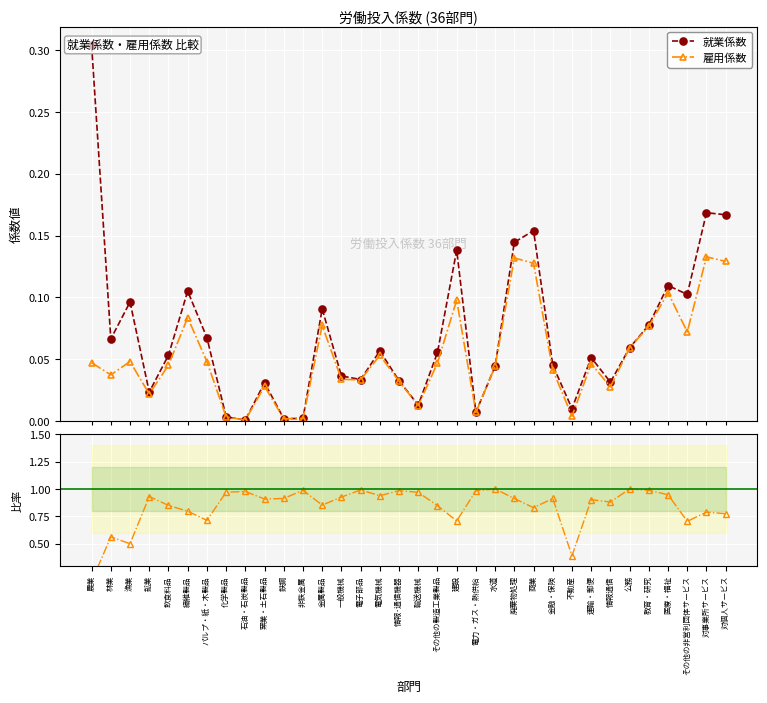

How many lines are shown in the chart?

3